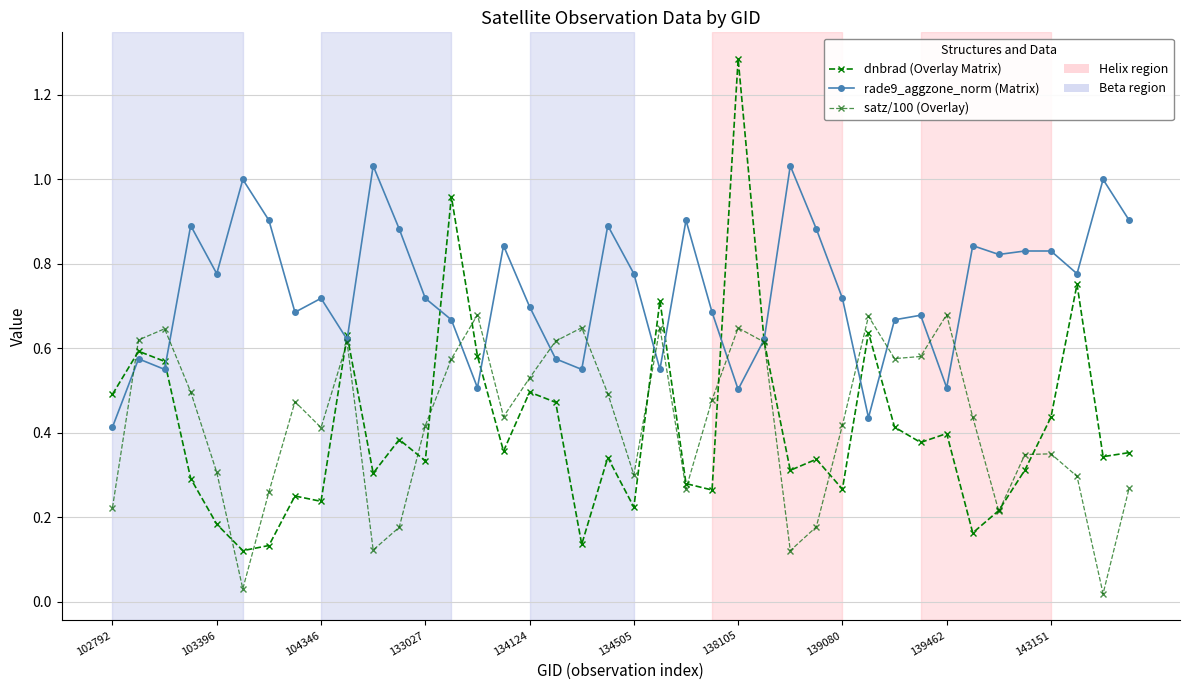

What is the label of the 32nd point from the left?

31